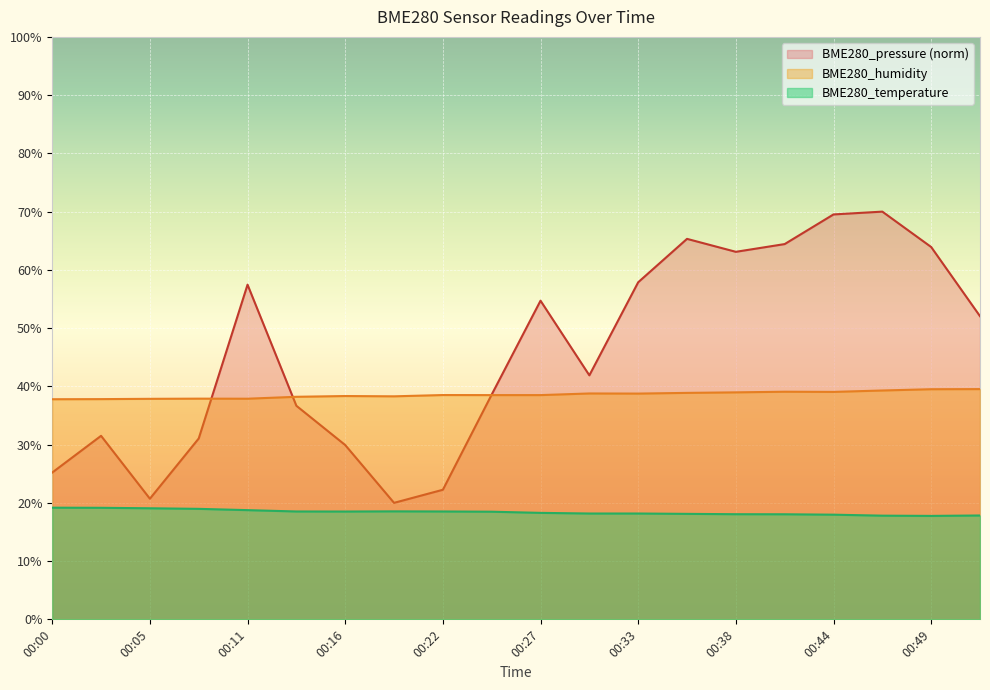

At which label is BME280_temperature closest to 18?

00:44